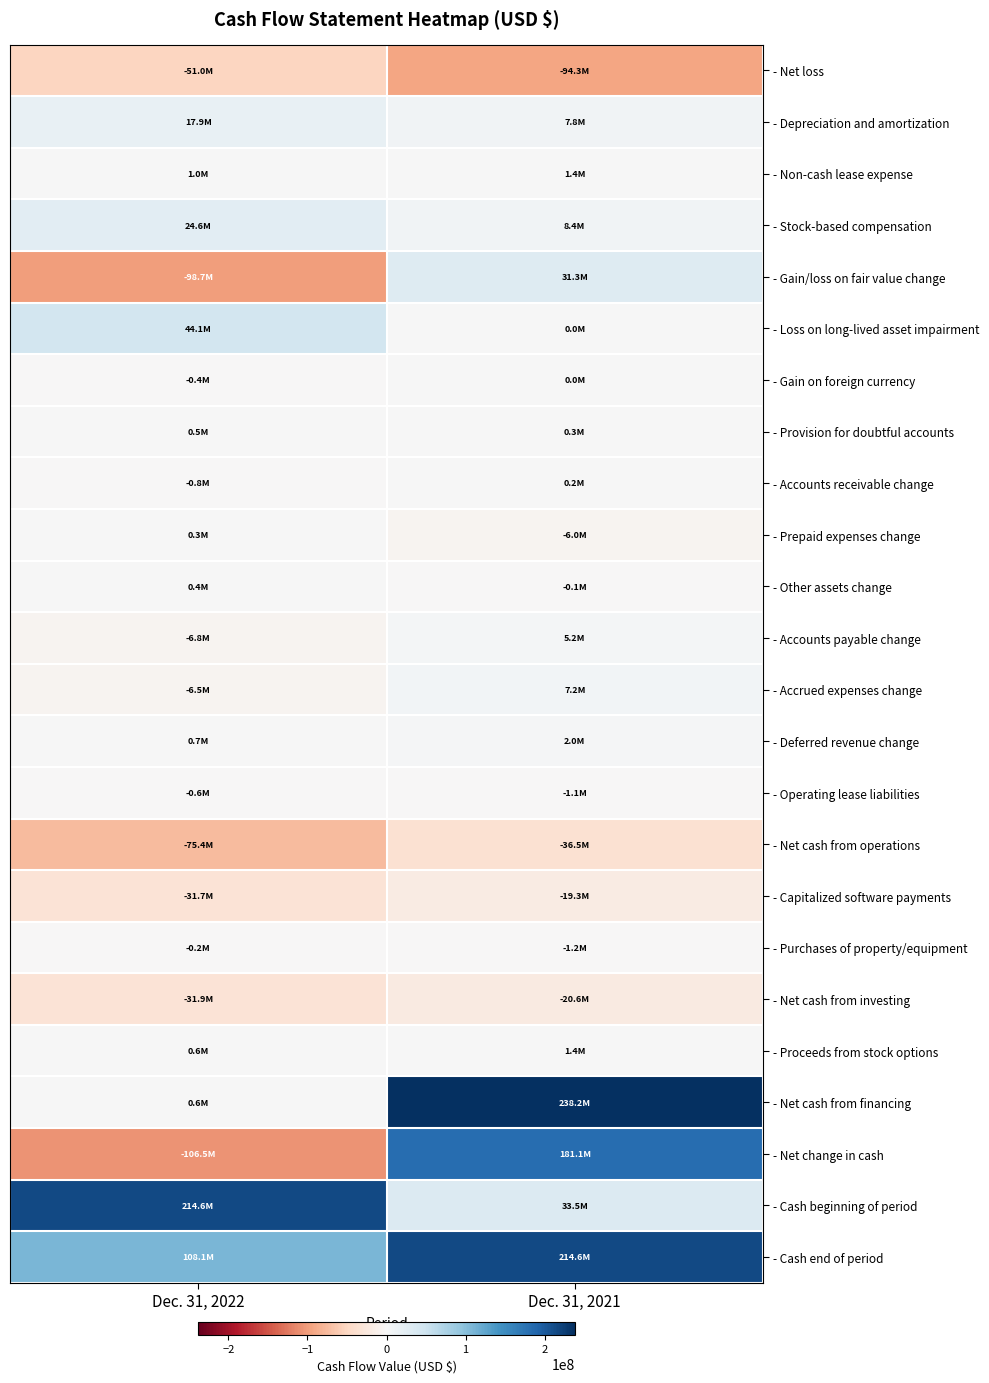

At which category is the sum across all series the highest?

Dec. 31, 2021